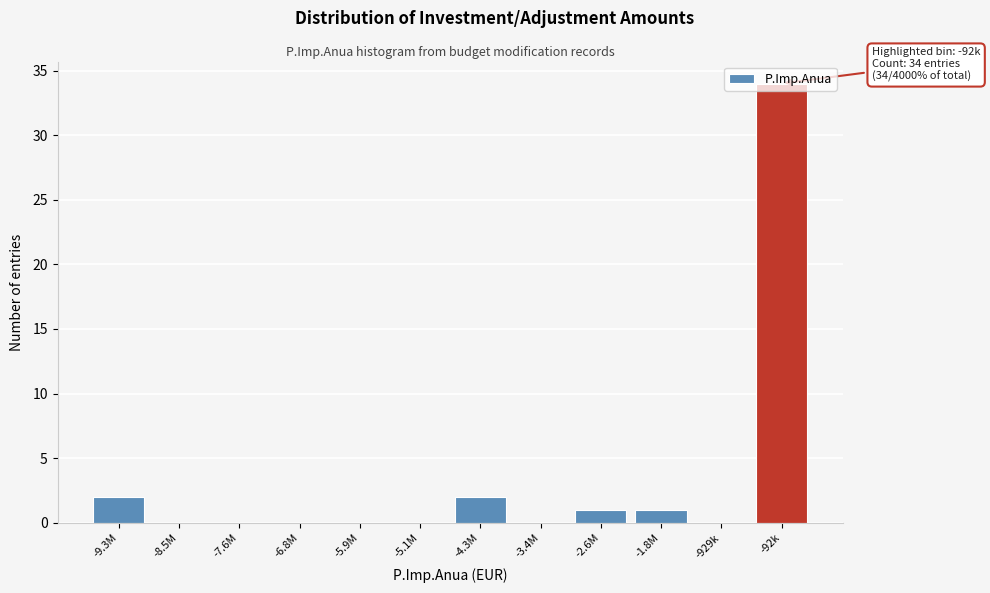

Which category has the highest value across all series?

-92k